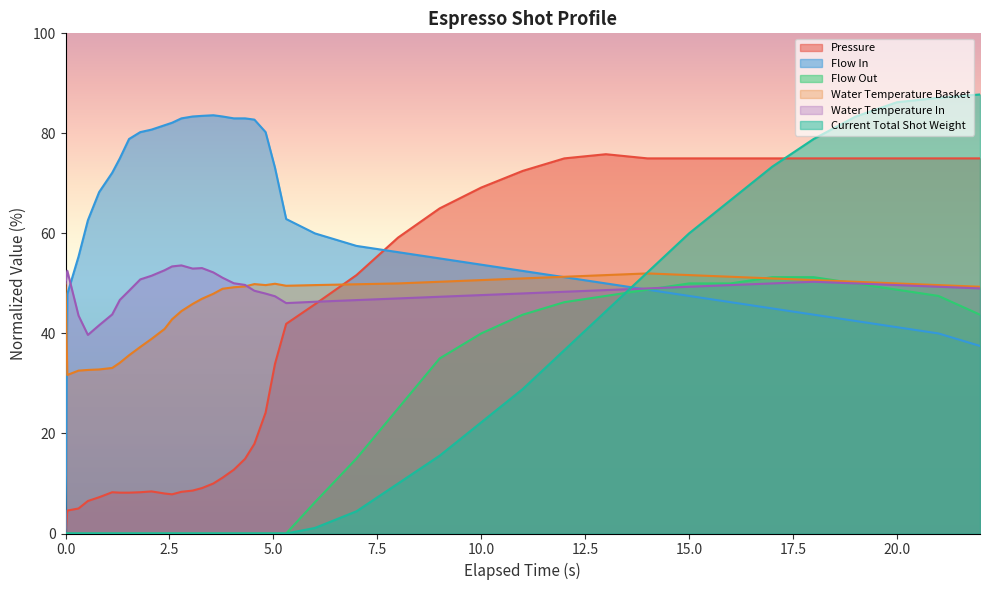

Which series has the largest total across all categories?

Flow In